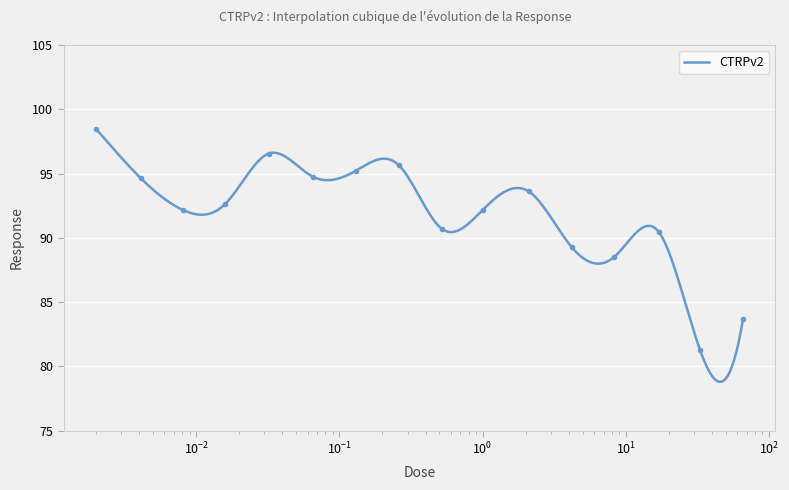

Where is the data nearest to the value 89?

4.2